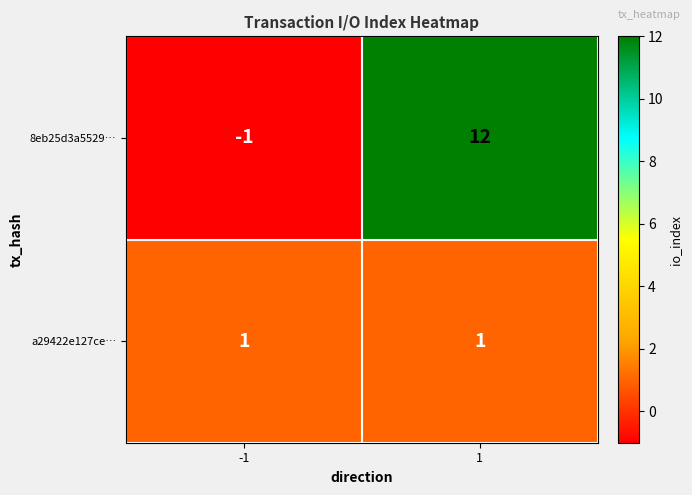

Which series changed the most between -1 and 1?

8eb25d3a5529…